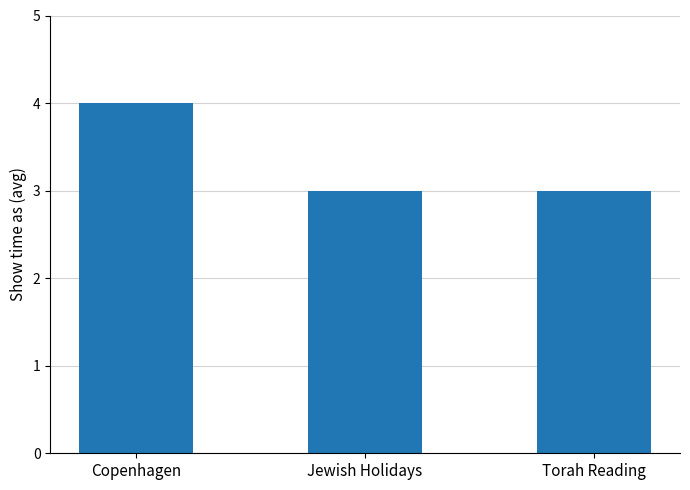

What position from the right is Torah Reading?

1